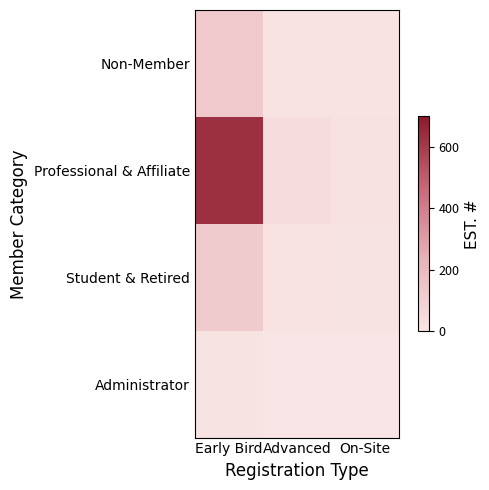

Which series has the widest spread of values?

Professional & Affiliate